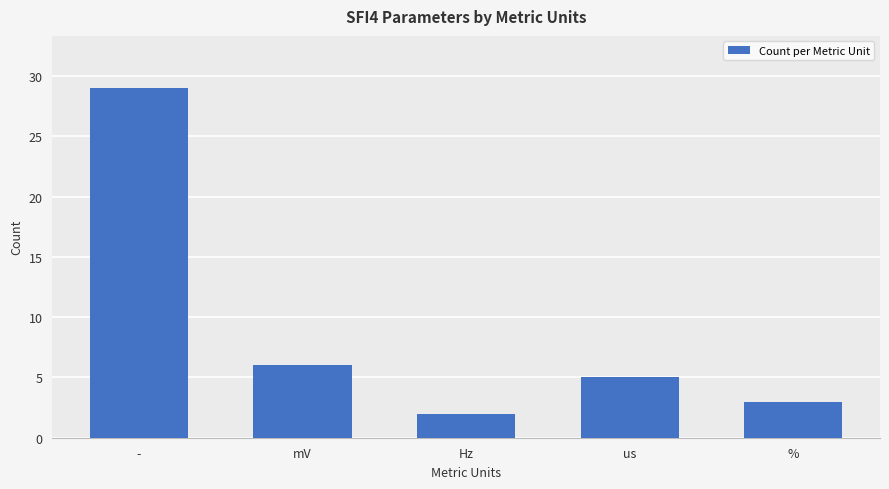

What position from the right is mV?

4